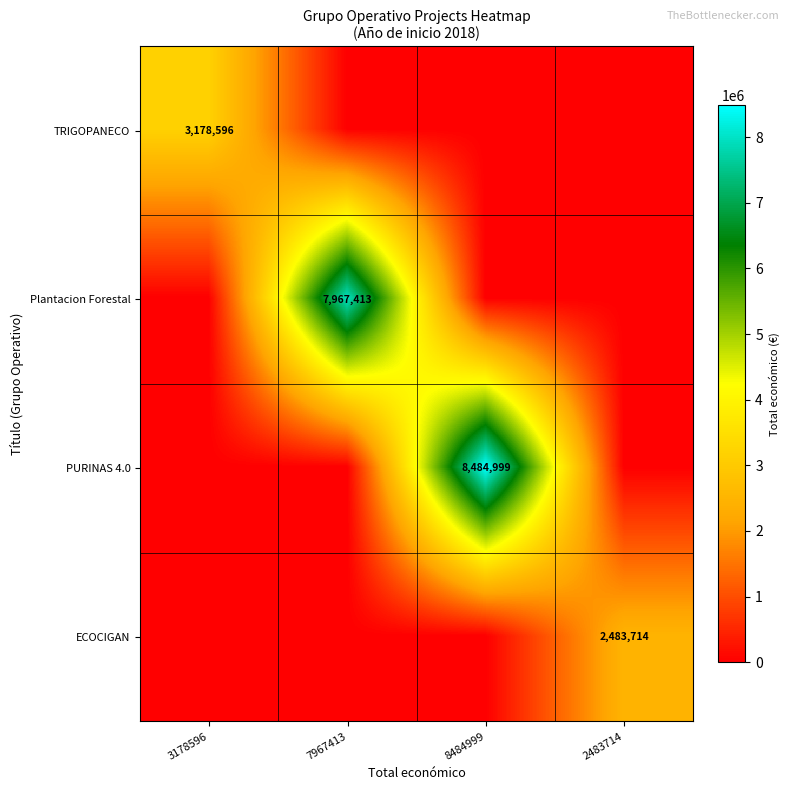

Which category has the highest value across all series?

8484999